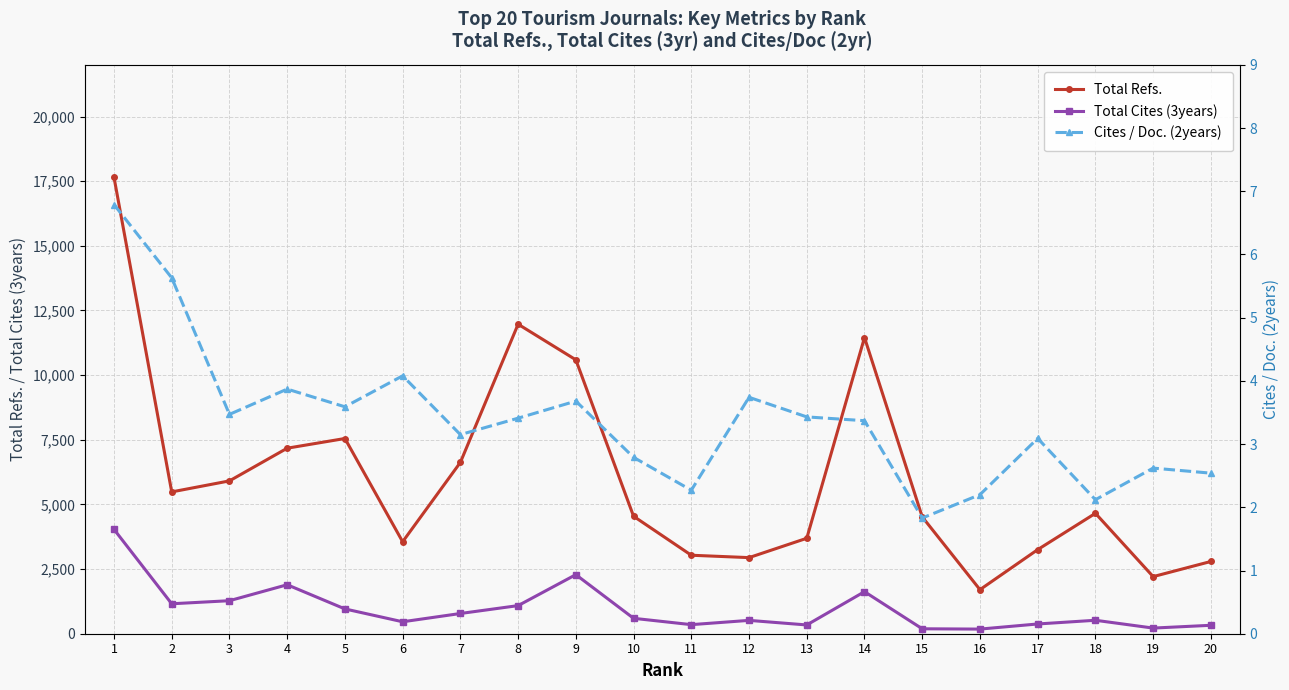

How many interior local peaks does the Total Refs. series have?

4